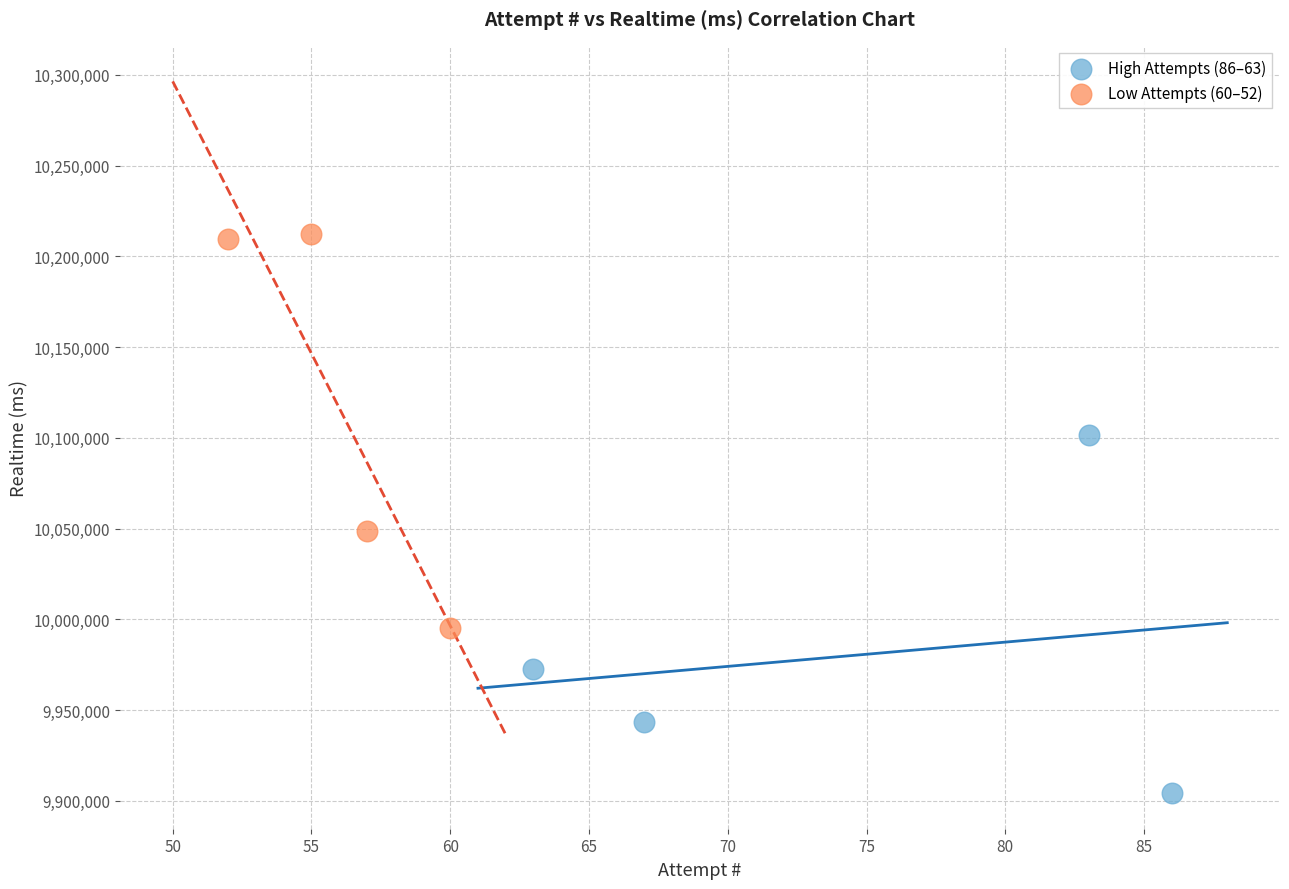

What are all the series names shown in the legend?

High Attempts (86–63), Low Attempts (60–52)